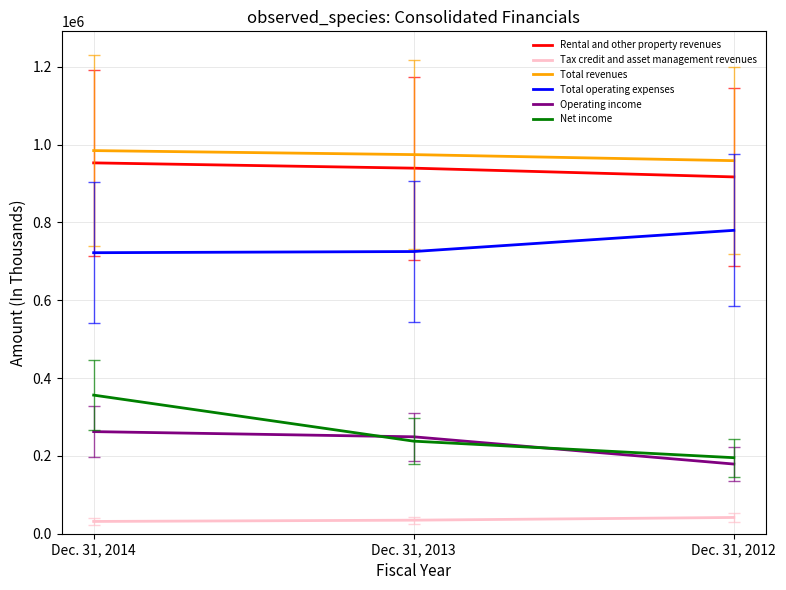

True or false: Operating income has a value of 40225 at Dec. 31, 2012.

False